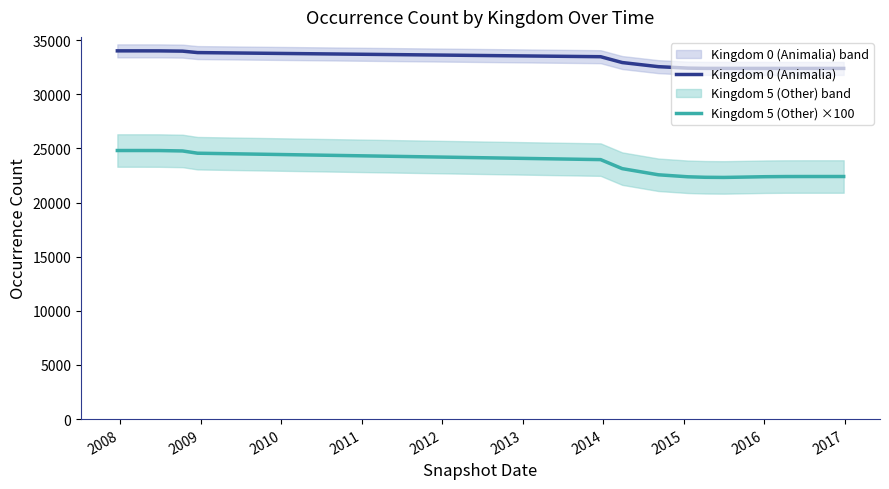

True or false: Kingdom 0 (Animalia) and Kingdom 5 (Other) ×100 intersect in this chart.

False